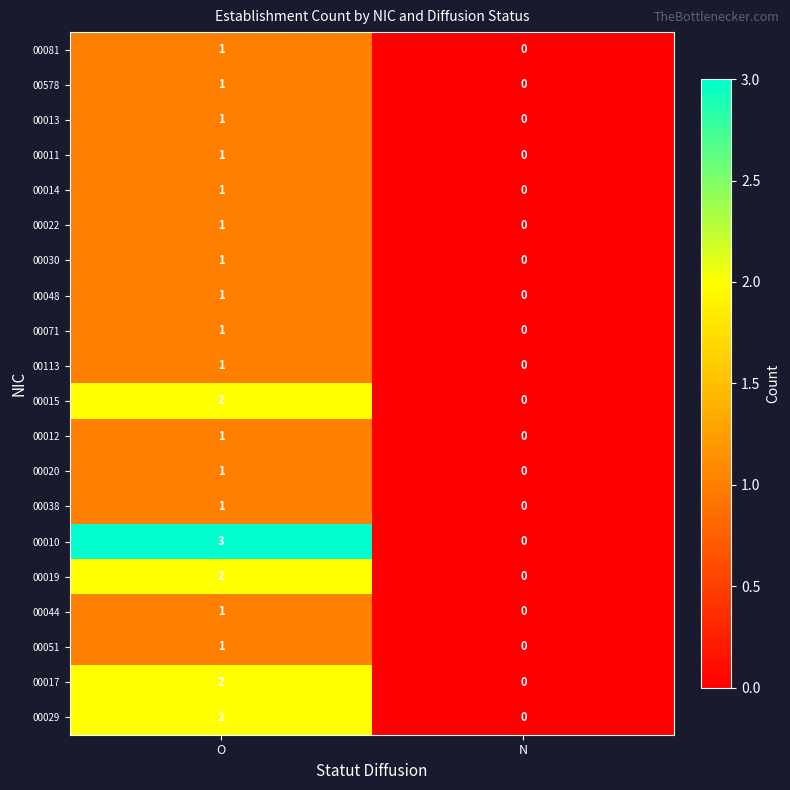

Rank the categories by 00013 value from highest to lowest.

O, N